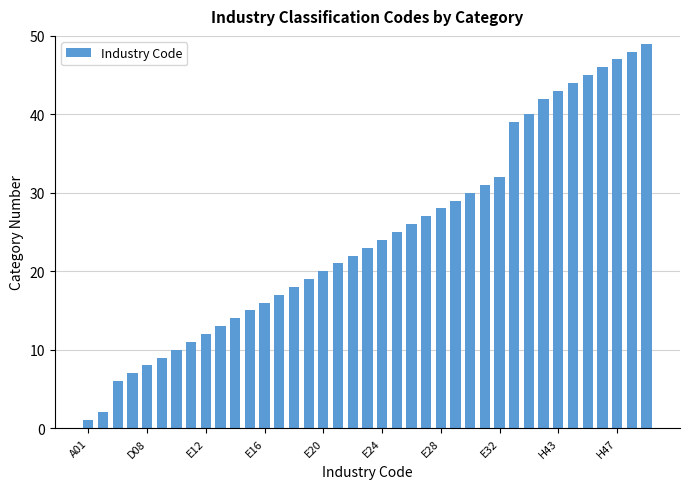

What is the difference between the maximum and second lowest values?

47